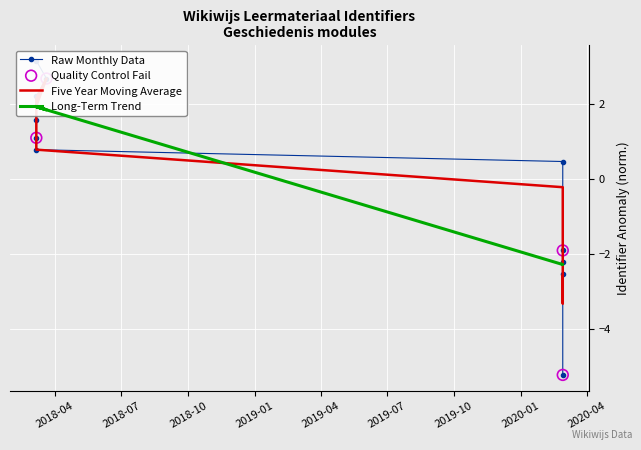

What is the change in value from 2020-02-27 08:55:19 to 2020-02-27 08:55:39?

+0.3